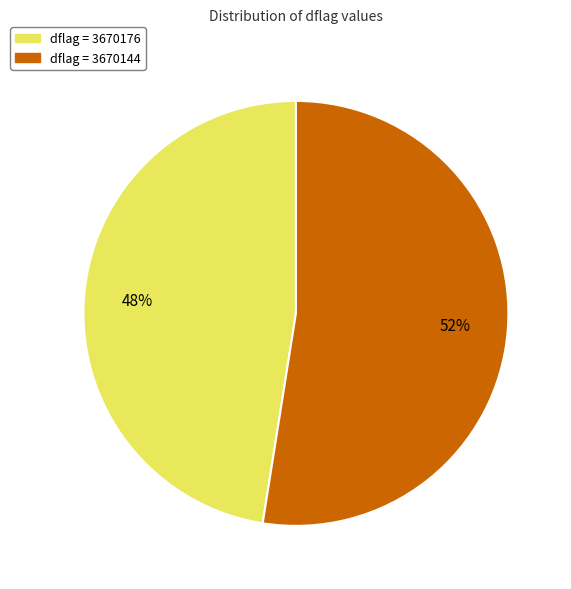

To the nearest percent, what is the average slice percentage?

50%